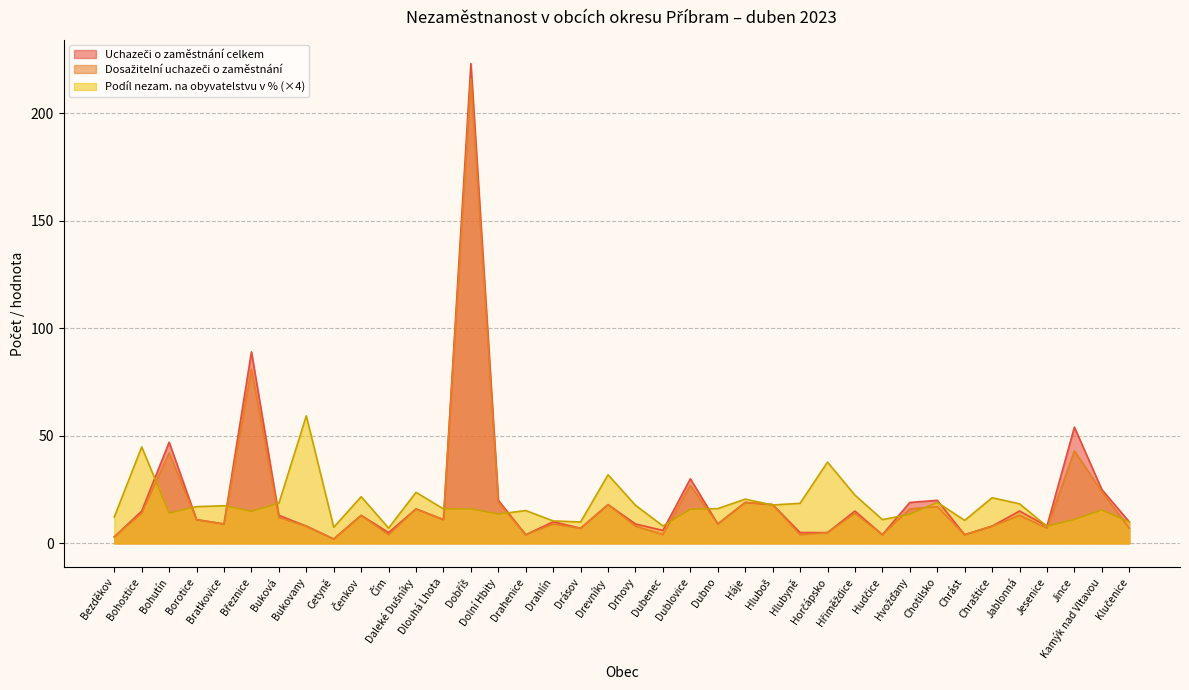

Which series has the widest spread of values?

Uchazeči o zaměstnání celkem